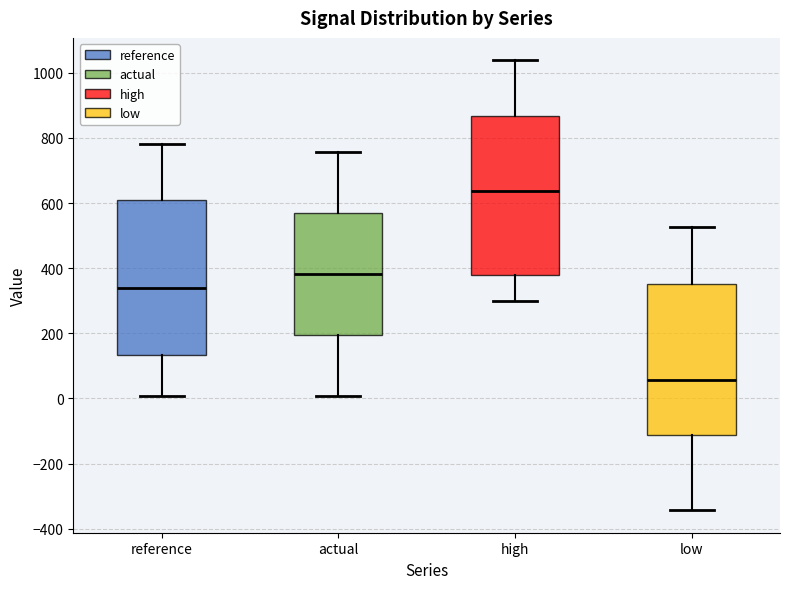

Which box's median line is the highest?

high